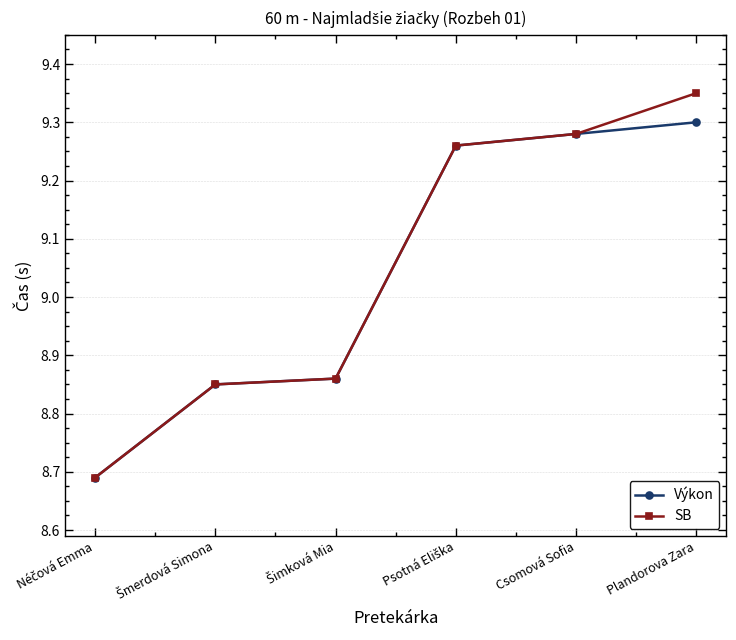

Does the chart display data point markers on the line(s)?

Yes